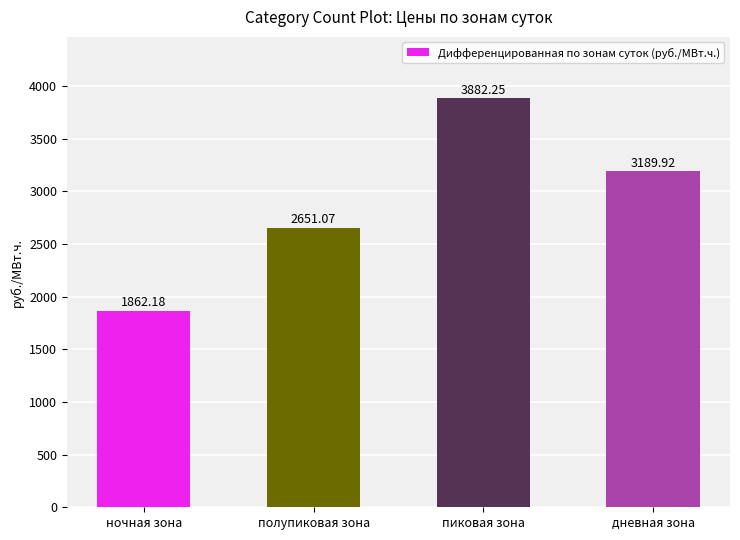

Between пиковая зона and полупиковая зона, which is larger?

пиковая зона